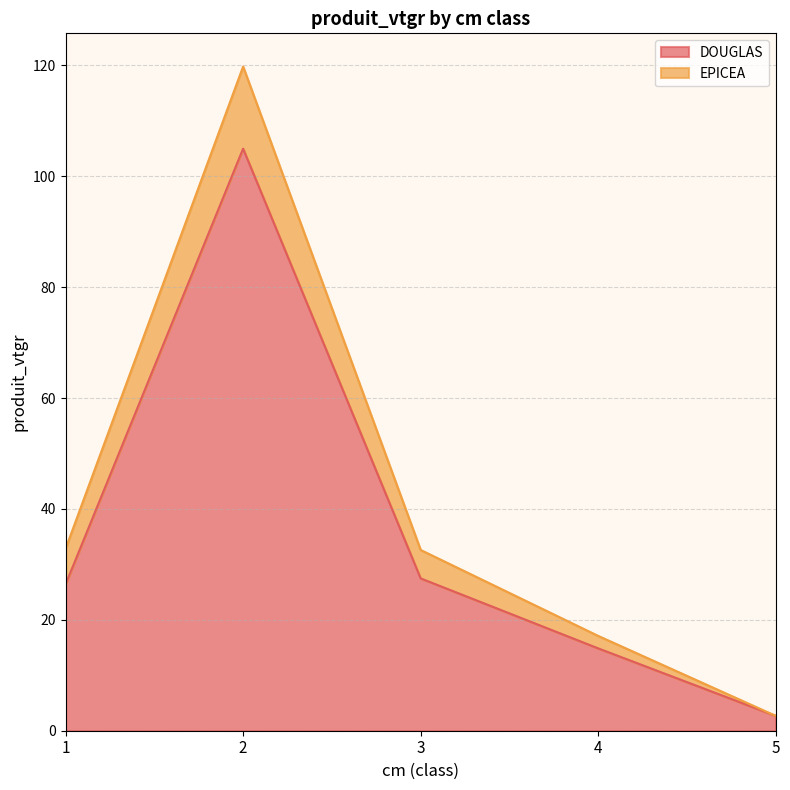

What is the sum of the DOUGLAS values at 5 and 2?

107.6